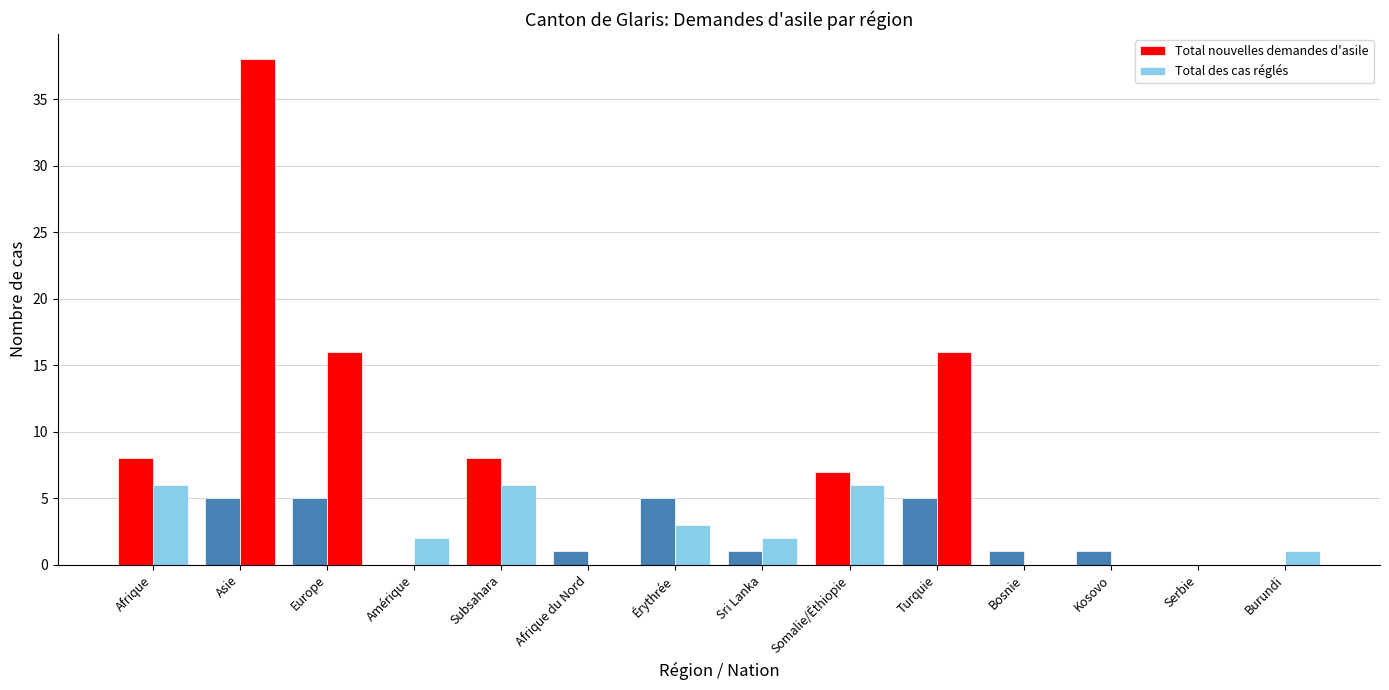

Count the number of data series in this chart.

2